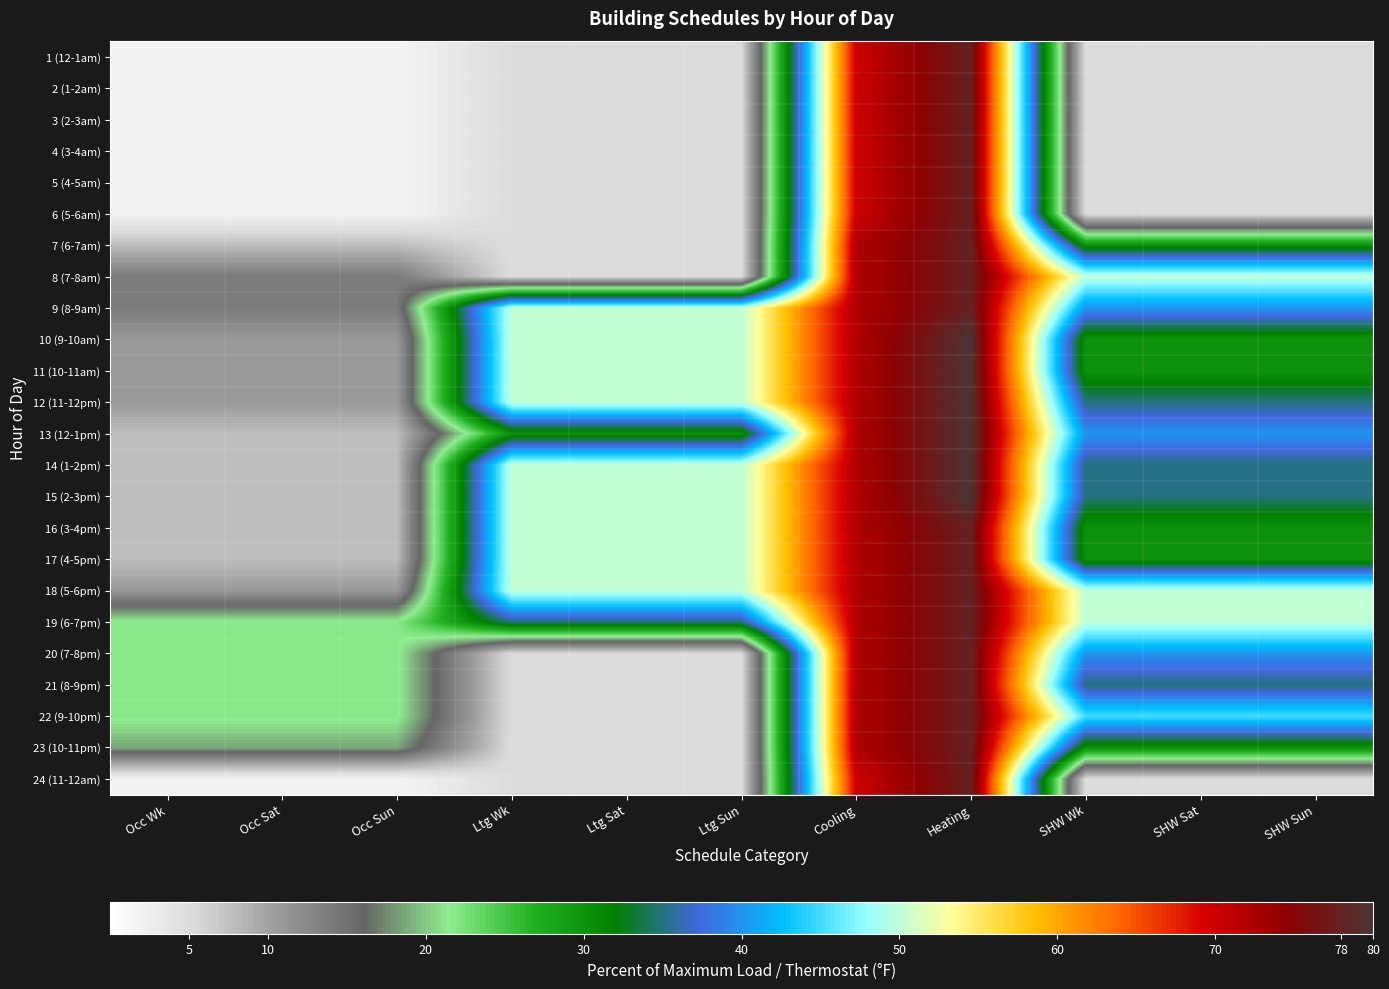

At Cooling, list the series in order from largest to smallest.

7 (6-7am), 8 (7-8am), 9 (8-9am), 10 (9-10am), 11 (10-11am), 12 (11-12pm), 13 (12-1pm), 14 (1-2pm), 15 (2-3pm), 16 (3-4pm), 17 (4-5pm), 18 (5-6pm), 19 (6-7pm), 20 (7-8pm), 21 (8-9pm), 22 (9-10pm), 23 (10-11pm), 1 (12-1am), 2 (1-2am), 3 (2-3am), 4 (3-4am), 5 (4-5am), 6 (5-6am), 24 (11-12am)